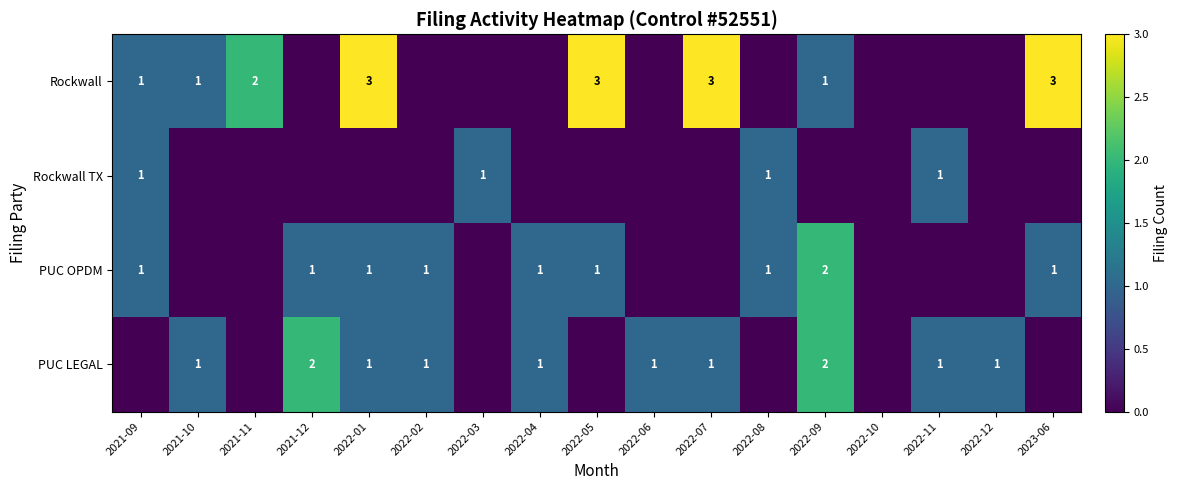

Is it true that Rockwall equals 3 at 2023-06?

True